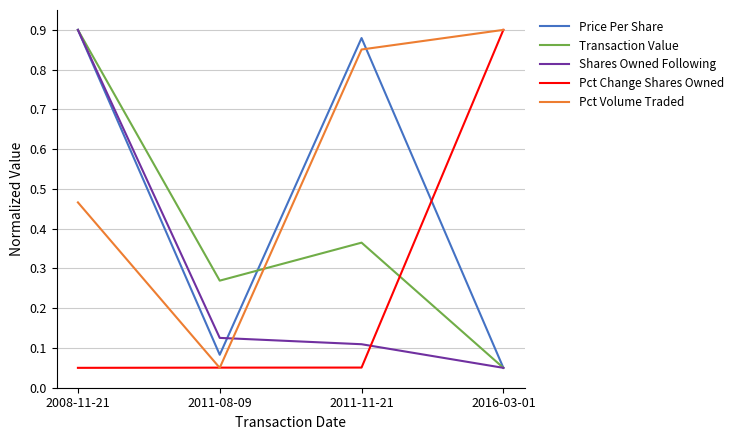

Which series has the largest total across all categories?

Pct Volume Traded